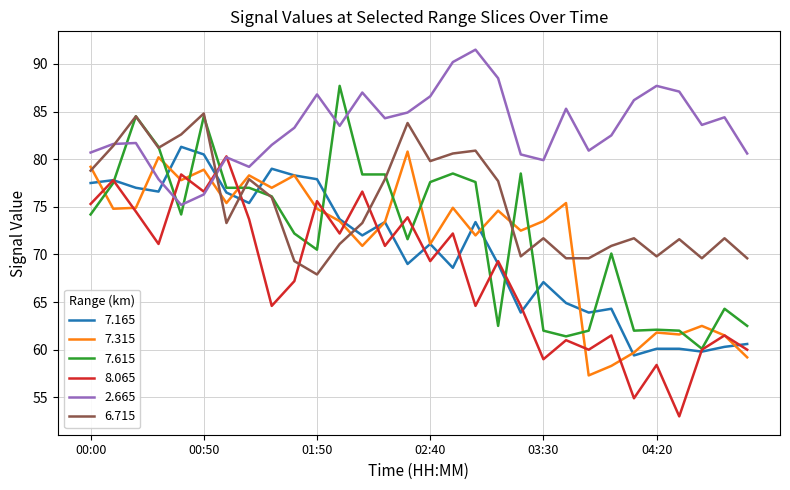

What is the minimum value for 2.665?

75.2